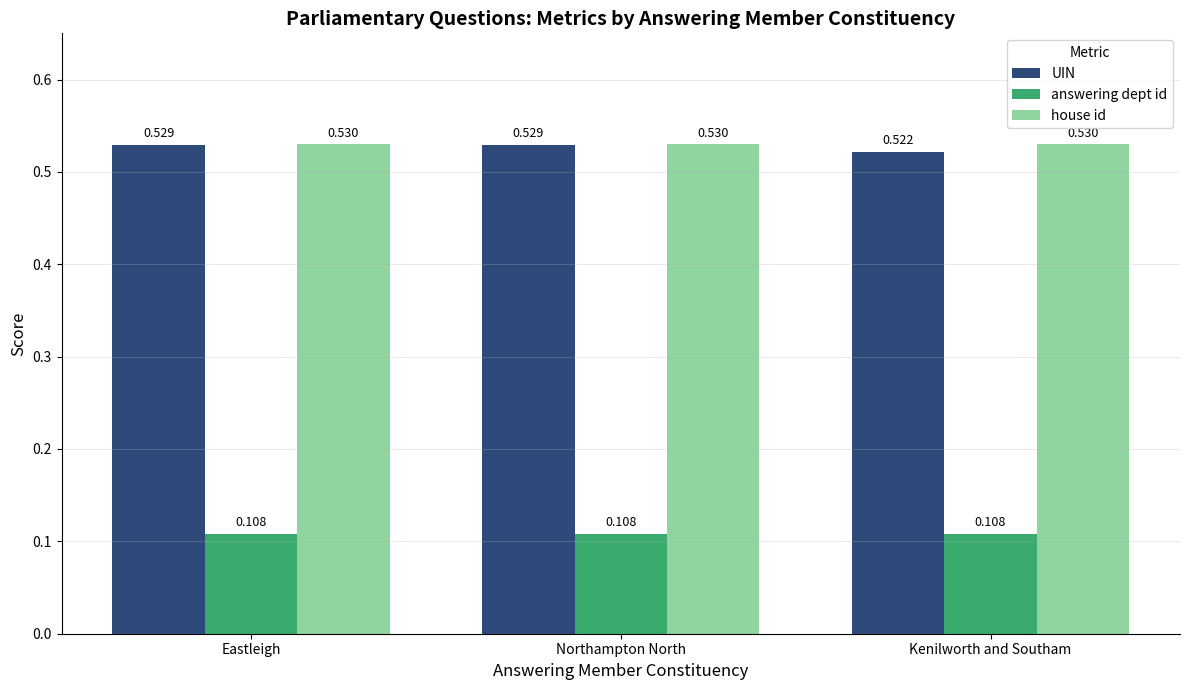

What is the label of the 3rd bar from the right?

Eastleigh